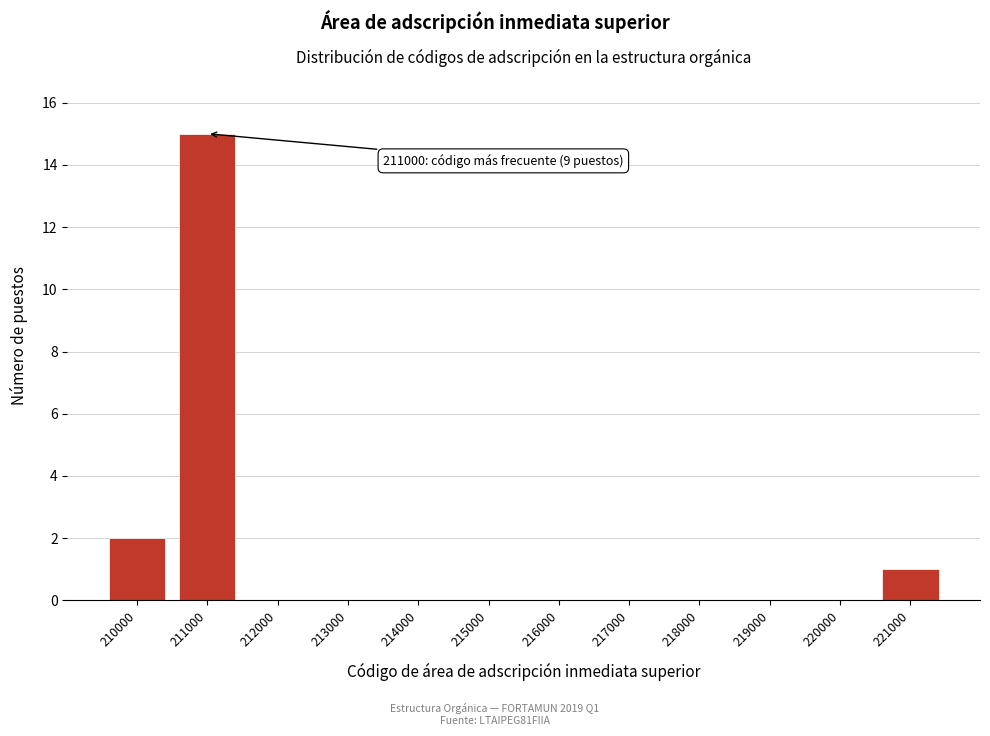

Reading right to left, transcribe all the data shown in this chart.

221000=1	220000=0	219000=0	218000=0	217000=0	216000=0	215000=0	214000=0	213000=0	212000=0	211000=15	210000=2